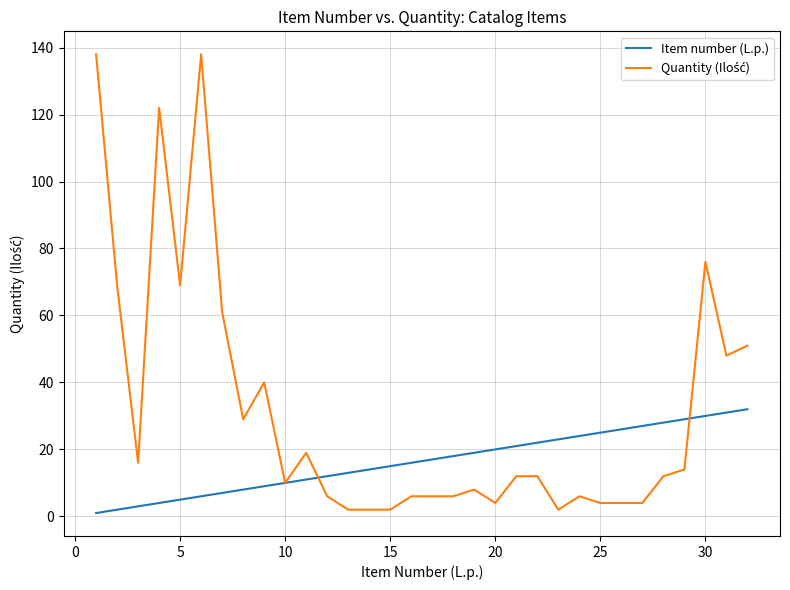

What is the maximum value for Item number (L.p.)?

32